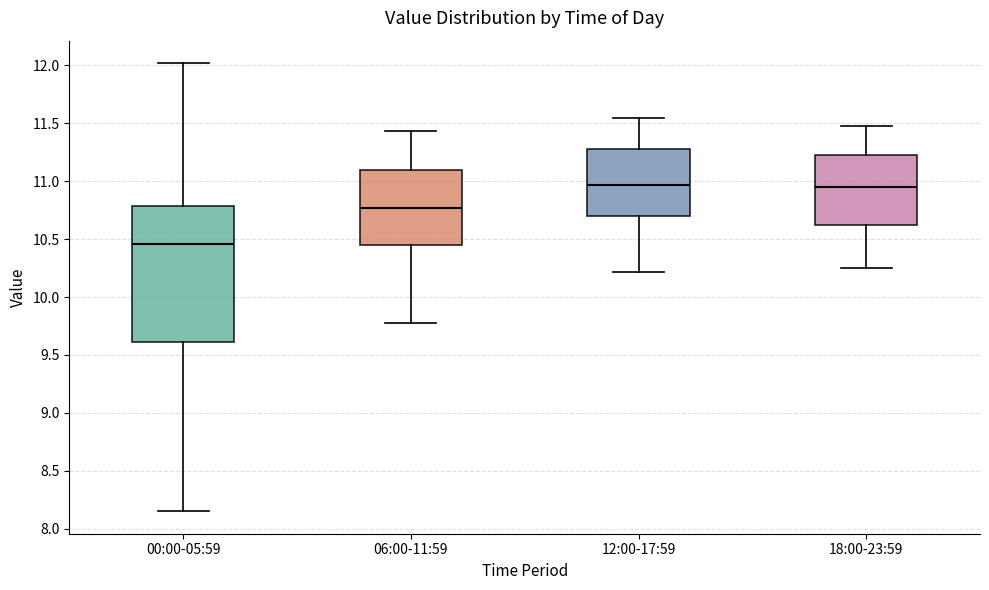

Reading left to right, transcribe this box plot: for each box, give where its median line is, the range the box spans, and where its two whiskers end, as read against the y-axis. The values are not printed on the chart, so give them approximately, as read against the axis.

00:00-05:59: median 10.45, box 9.60 to 10.80, whiskers 8.15 to 12.00
06:00-11:59: median 10.75, box 10.45 to 11.10, whiskers 9.80 to 11.45
12:00-17:59: median 10.95, box 10.70 to 11.30, whiskers 10.20 to 11.55
18:00-23:59: median 10.95, box 10.60 to 11.25, whiskers 10.25 to 11.50